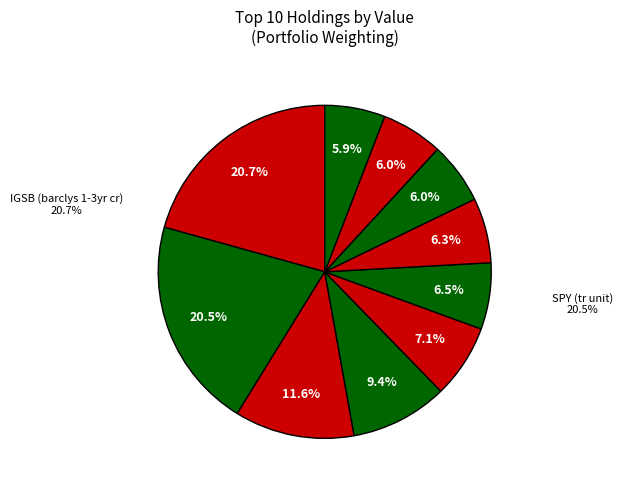

Is there any slice that represents more than half of the pie?

No